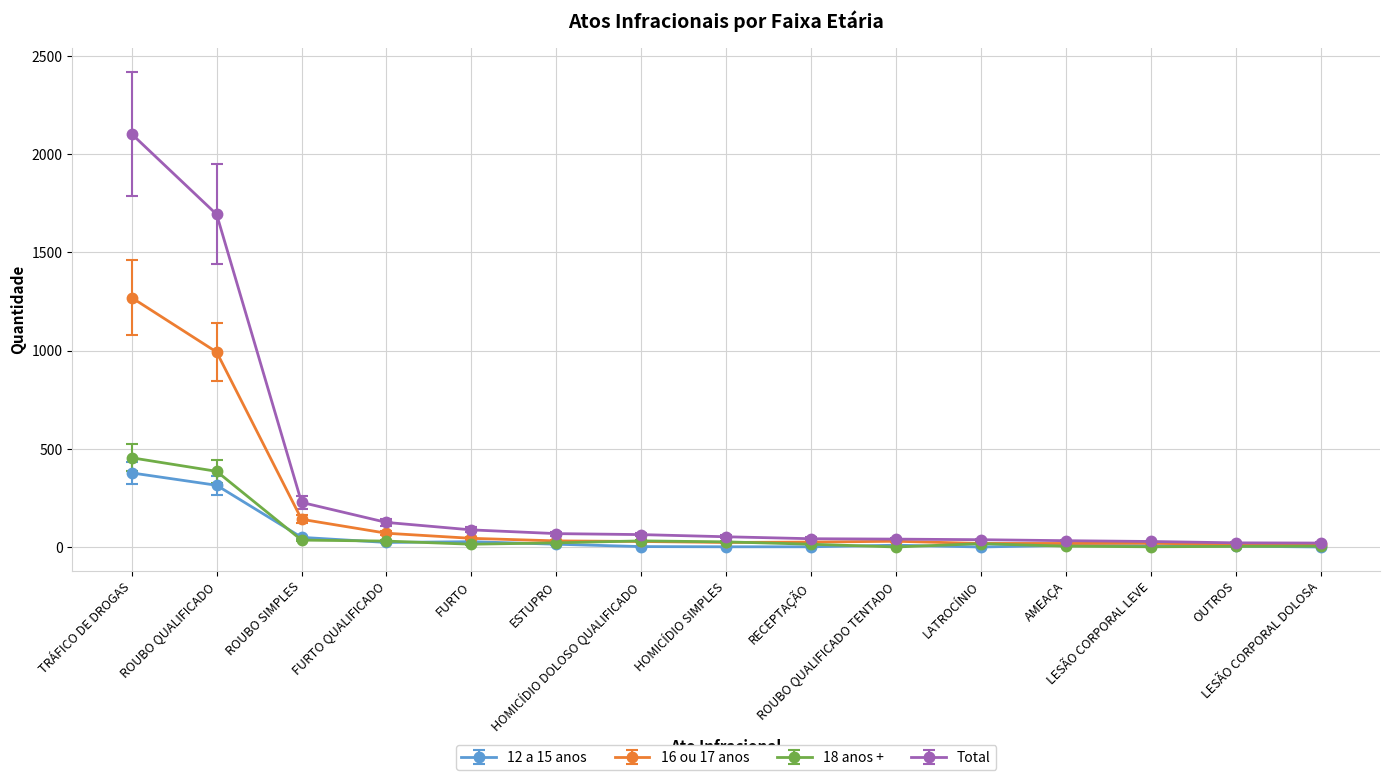

How many categories are shown in the chart?

15